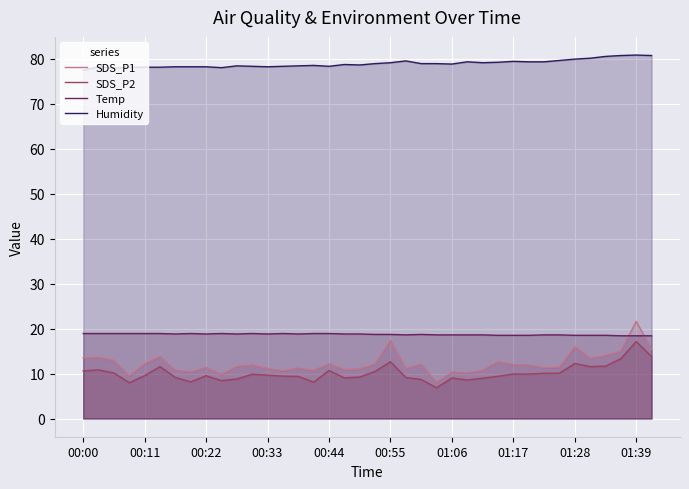

Is it true that Humidity equals 78.4 at 14?

True